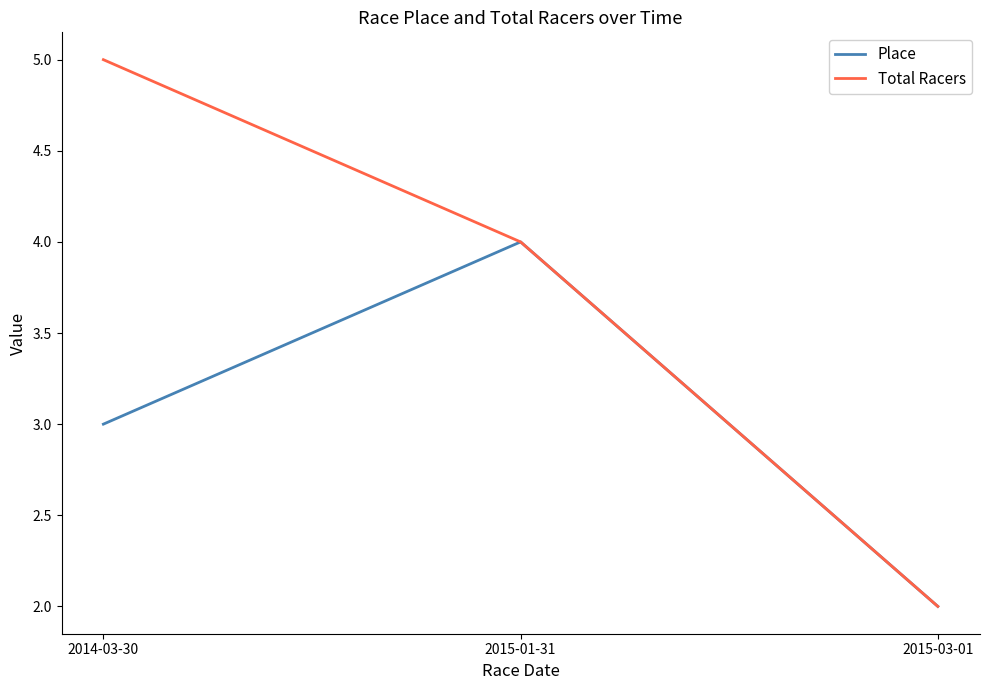

The Total Racers series shows 2 at 2014-03-30. True or false?

False